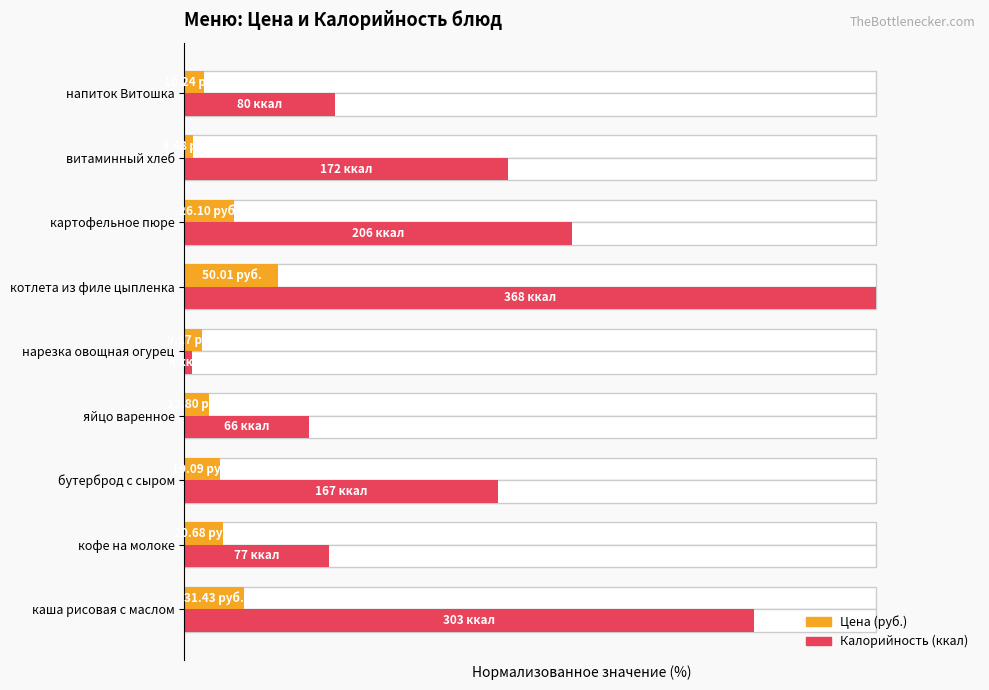

What is the greatest value displayed?

100.0